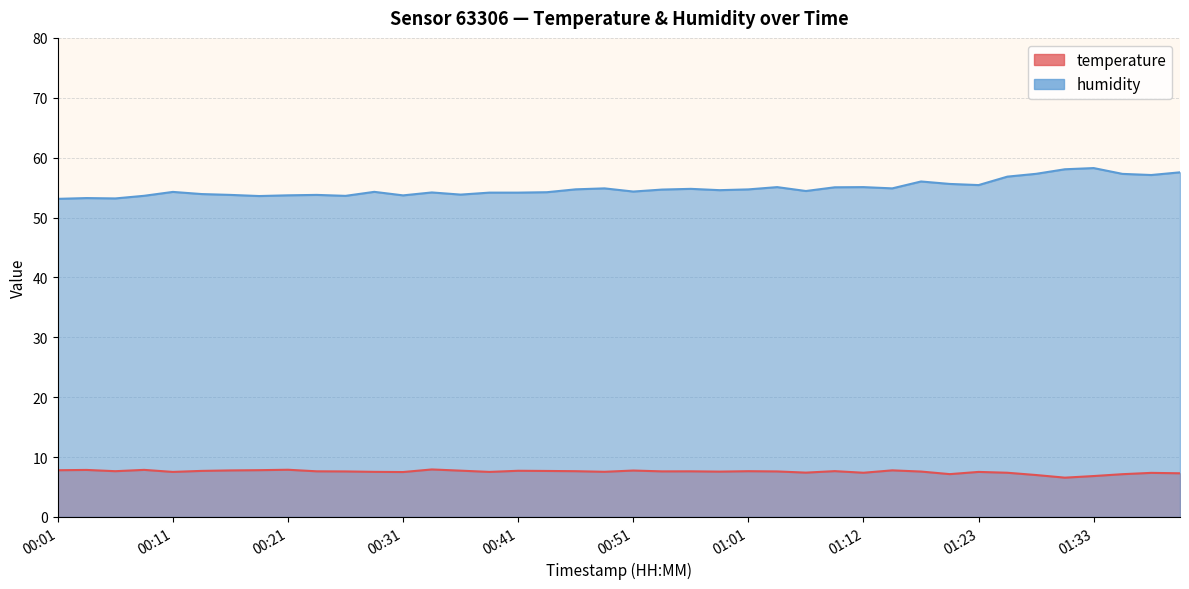

What position from the right is 00:46?

22